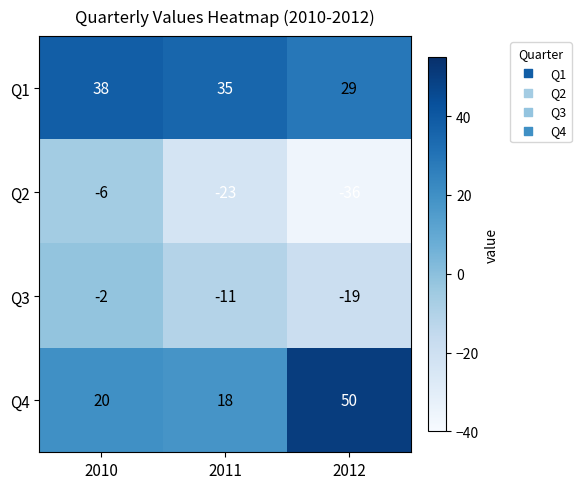

What is the total value across all series at 2010?

50